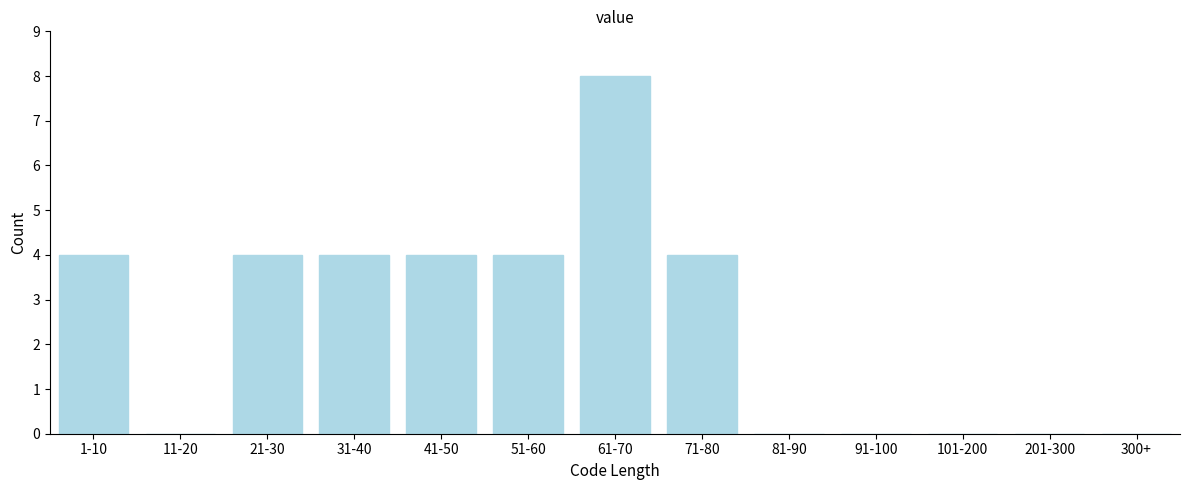

Reading left to right, what are all the values shown in this chart?

1-10=4	11-20=0	21-30=4	31-40=4	41-50=4	51-60=4	61-70=8	71-80=4	81-90=0	91-100=0	101-200=0	201-300=0	300+=0